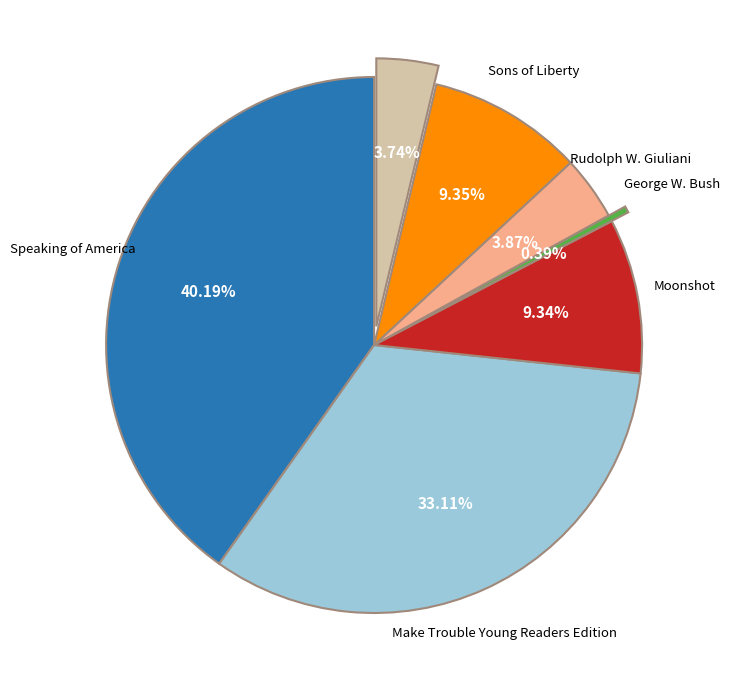

What is the smallest slice in the pie chart?

George W. Bush